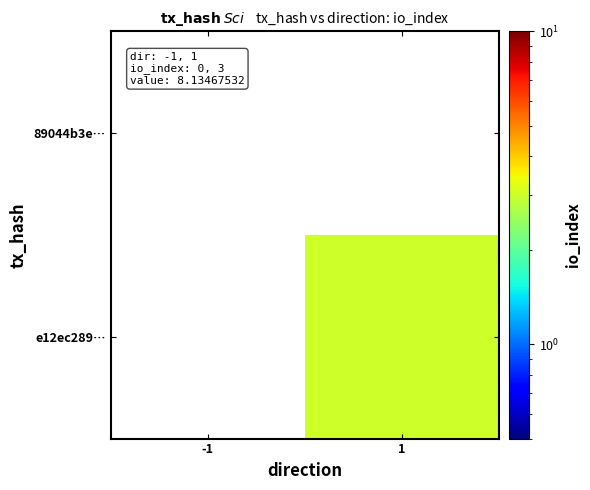

What value does the e12ec289… series have at 1?

3.0